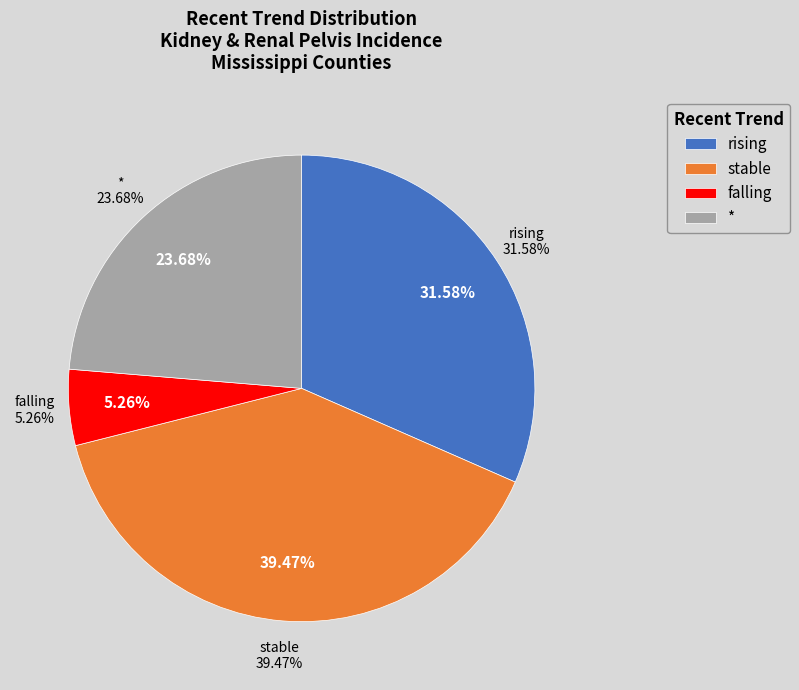

Which category has the biggest portion of the pie?

stable